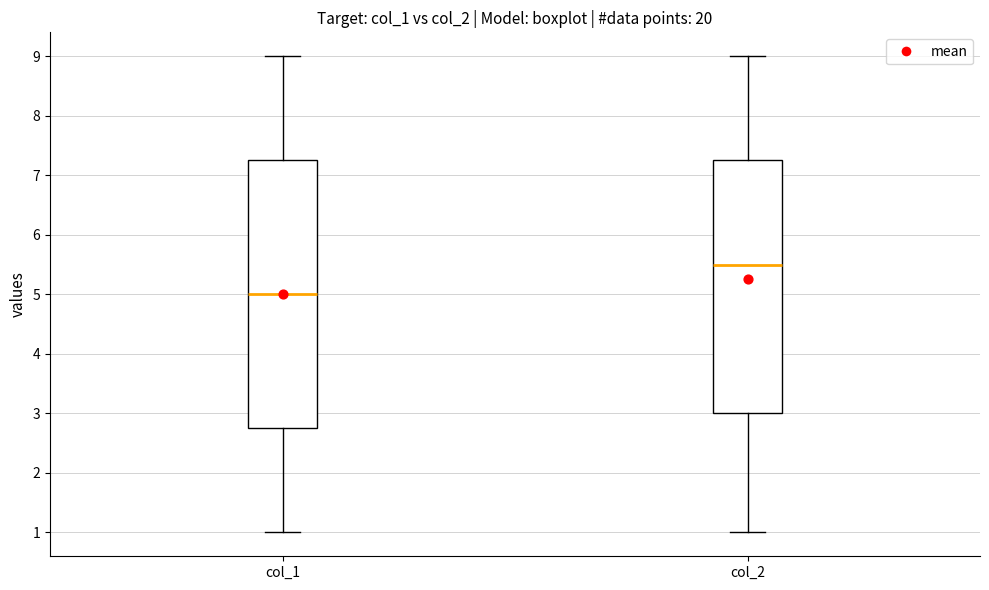

Comparing the boxes themselves (not the whiskers), which one is the tallest?

col_1